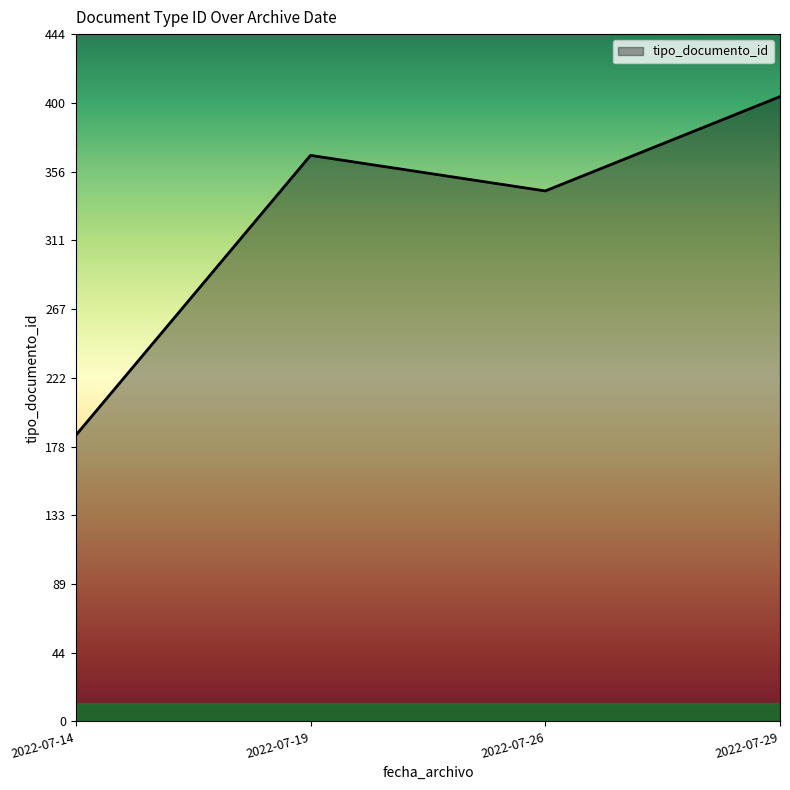

What is the difference between the maximum and second lowest values?

61